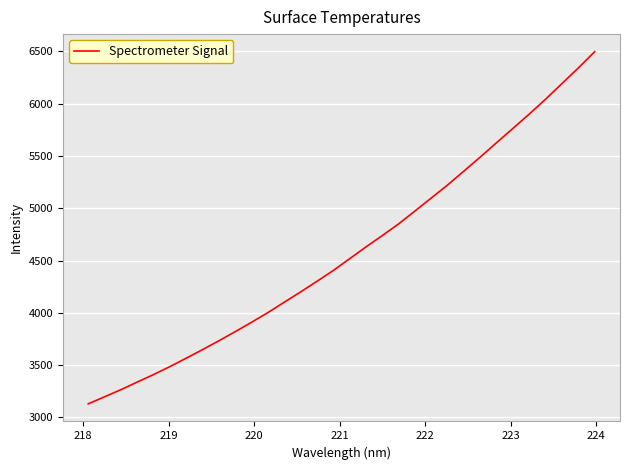

What is the difference between the maximum and minimum values?

3367.1